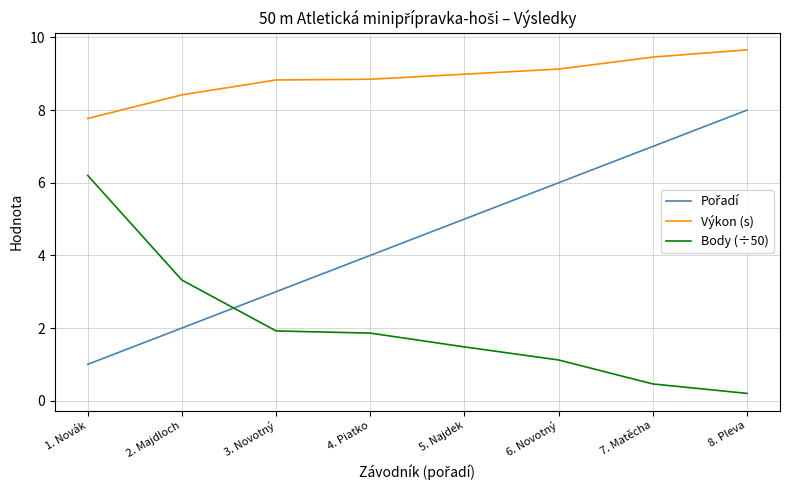

Which series has the largest total across all categories?

Výkon (s)